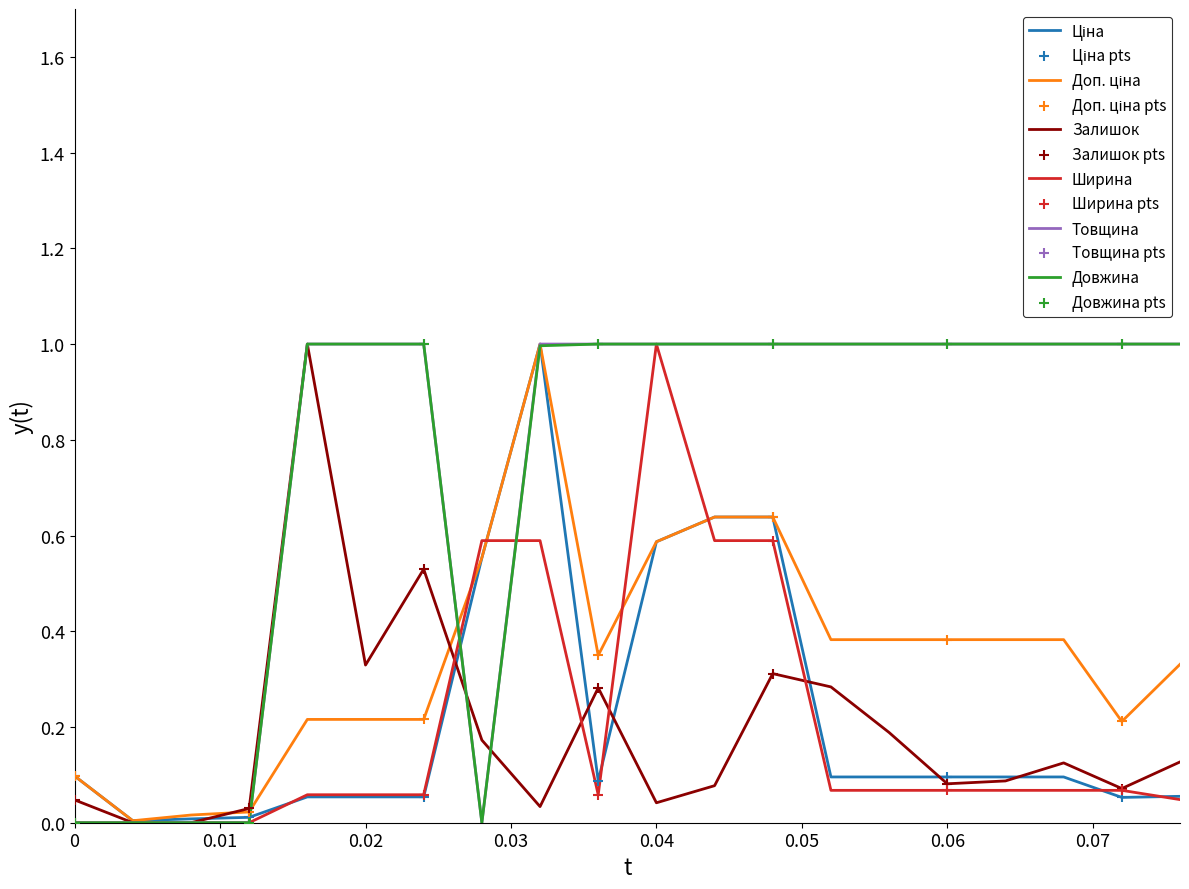

What is the highest value of the Залишок series?

1.0